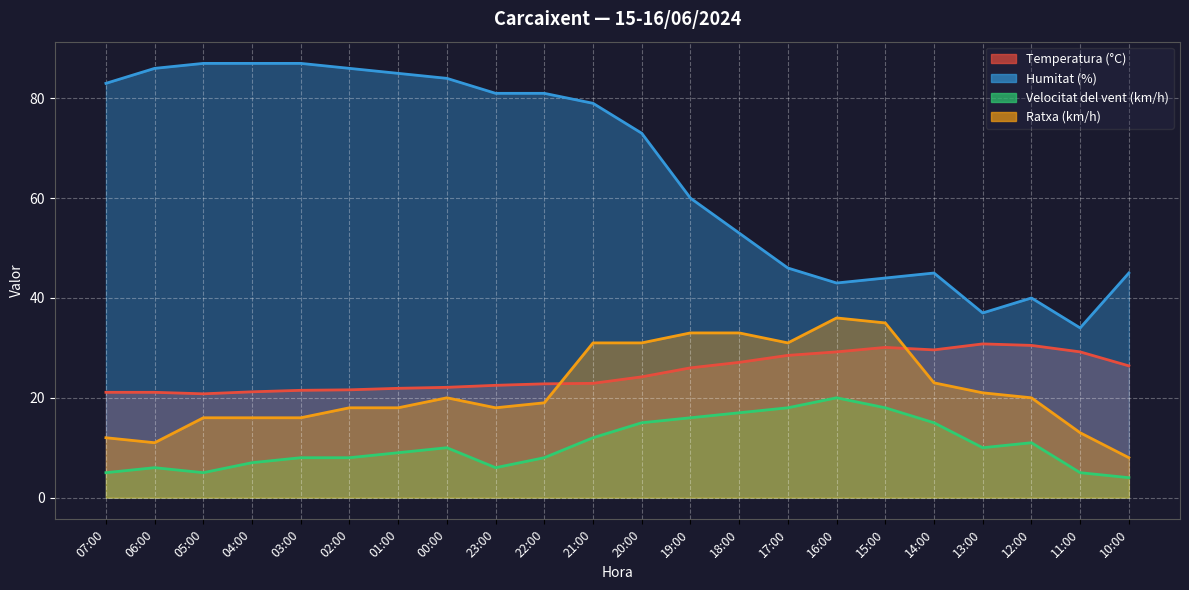

What is the difference between the second highest and second lowest values in the Temperatura (°C) series?

9.4